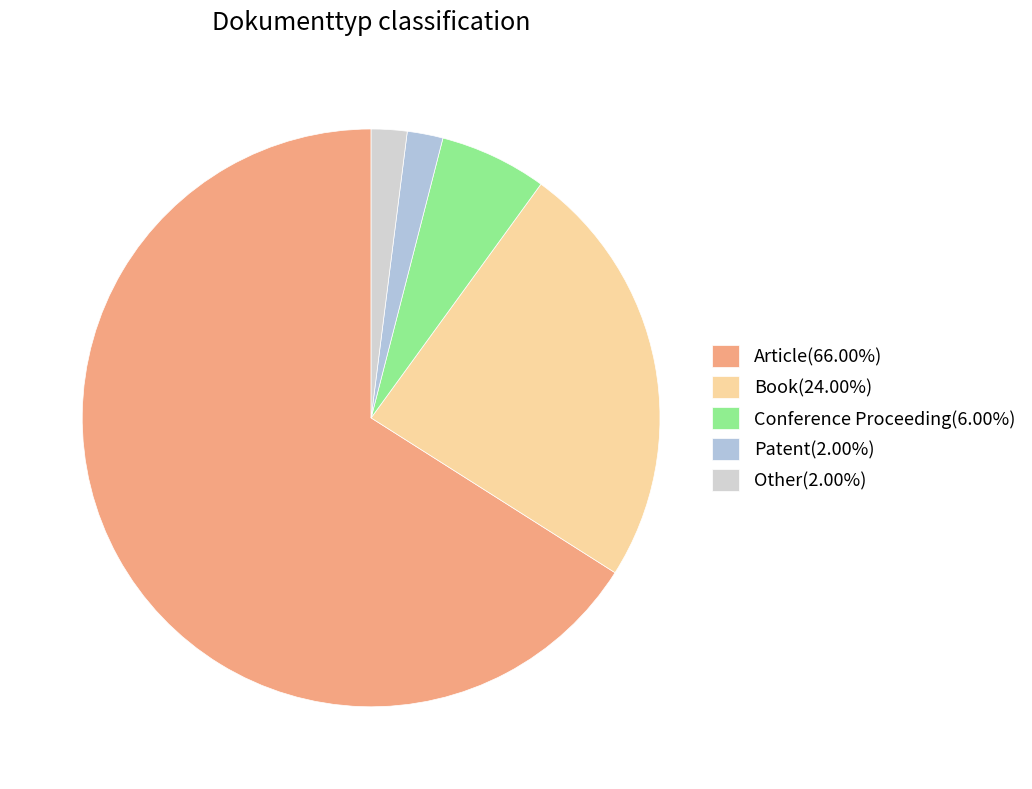

Which slice is the largest?

Article